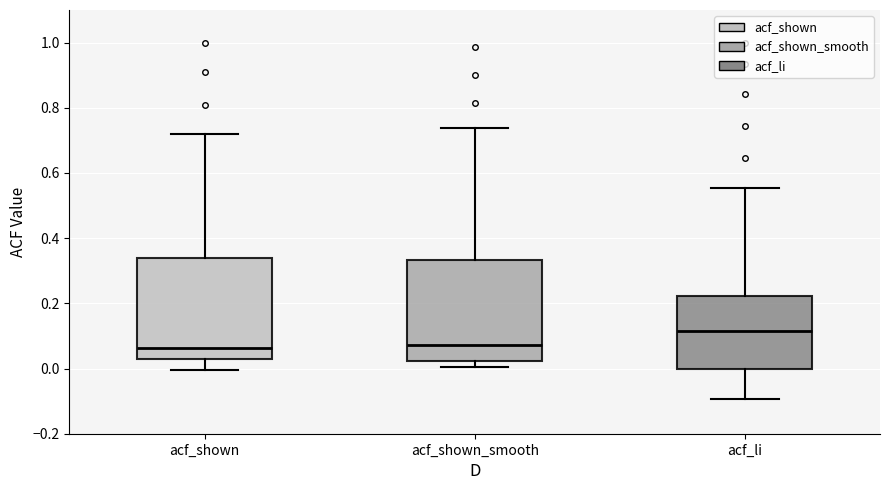

Reading left to right, transcribe this box plot: for each box, give where its median line is, the range the box spans, and where its two whiskers end, as read against the y-axis. The values are not printed on the chart, so give them approximately, as read against the axis.

acf_shown: median 0.06, box 0.02 to 0.34, whiskers 0.00 to 0.72
acf_shown_smooth: median 0.08, box 0.02 to 0.34, whiskers 0.00 to 0.74
acf_li: median 0.12, box 0.00 to 0.22, whiskers -0.10 to 0.56